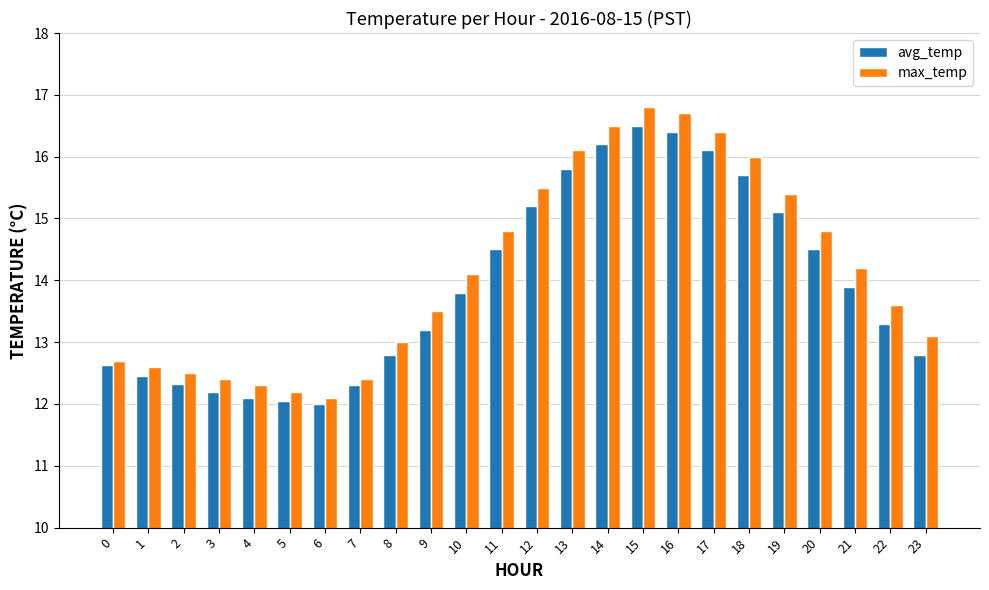

True or false: max_temp has a value of 16.7 at 16.

True